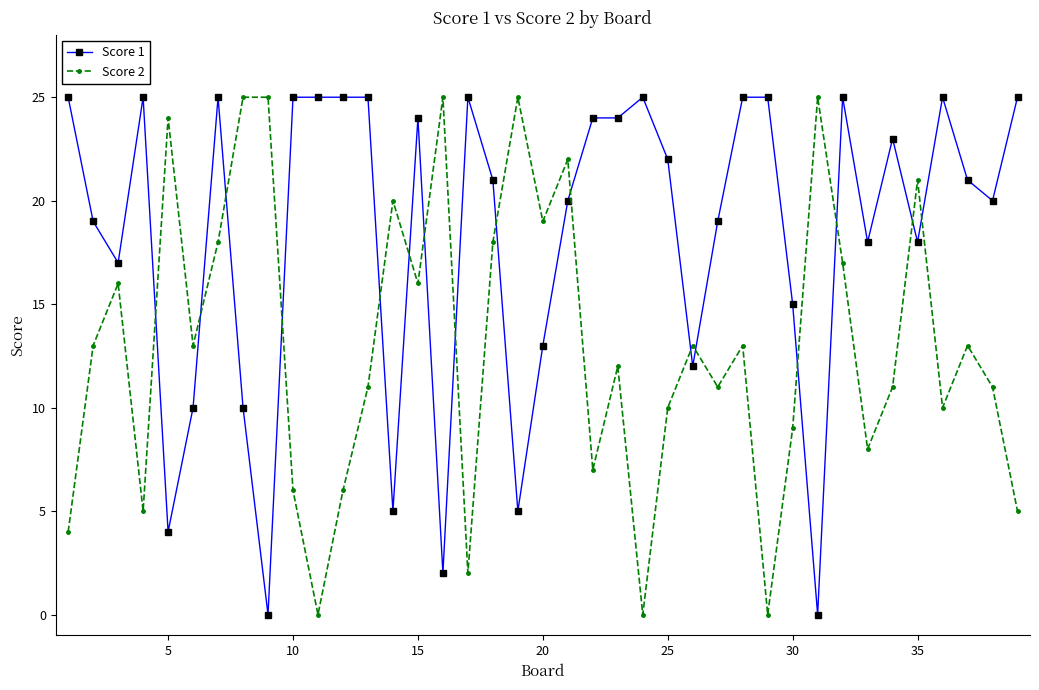

True or false: Score 2 and Score 1 cross at least once.

True